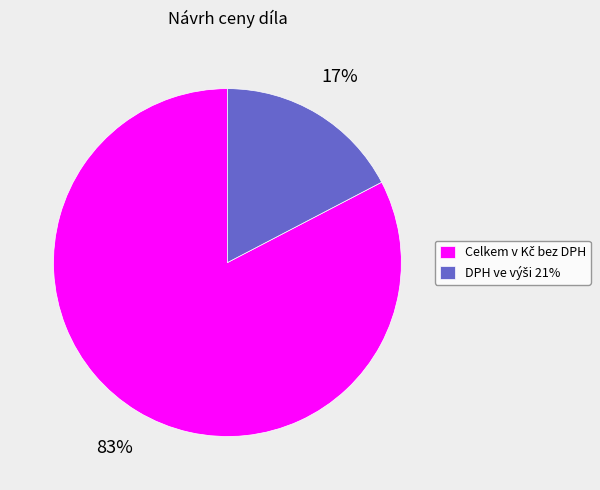

Does any single category account for the majority?

Yes